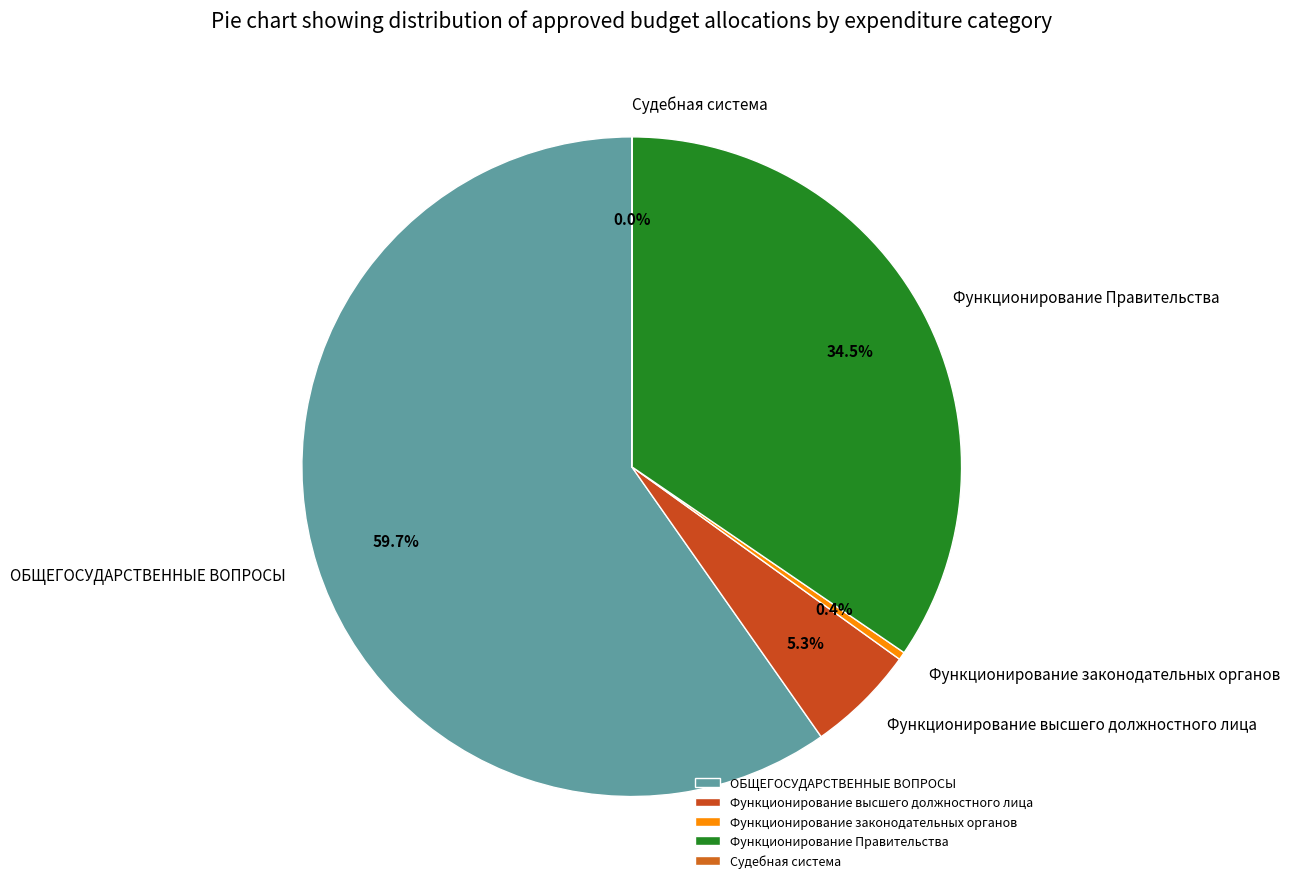

Does Функционирование законодательных органов account for over 50% of the chart?

No